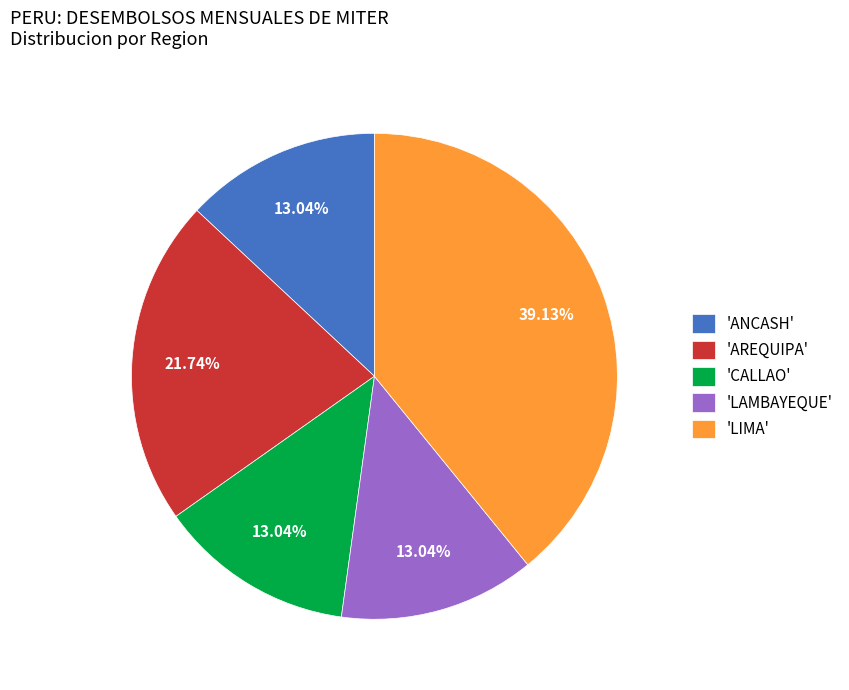

How many slices are in this pie chart?

5